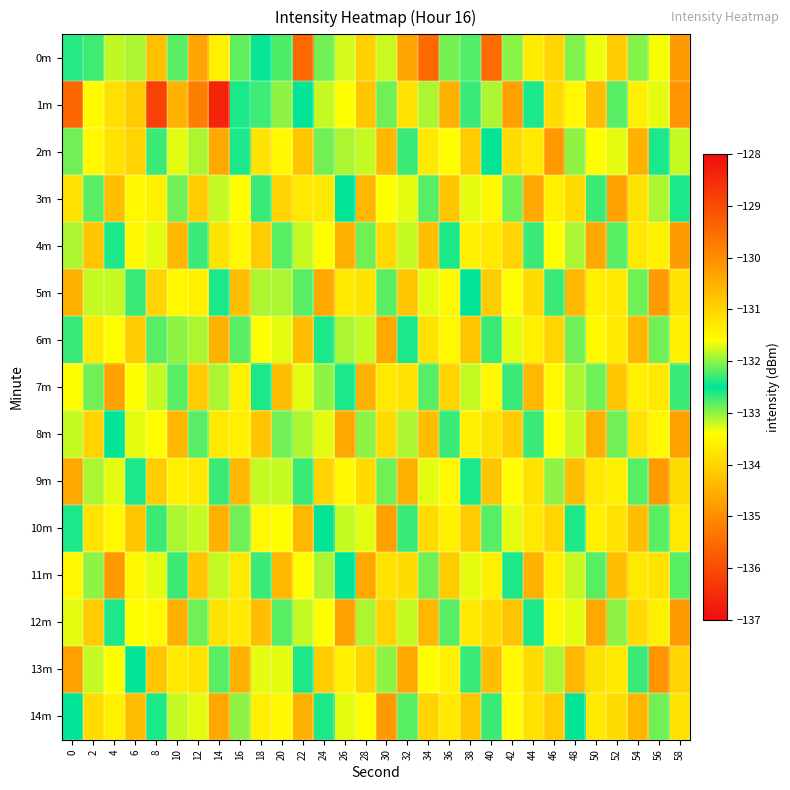

At which category is the sum across all series the highest?

4